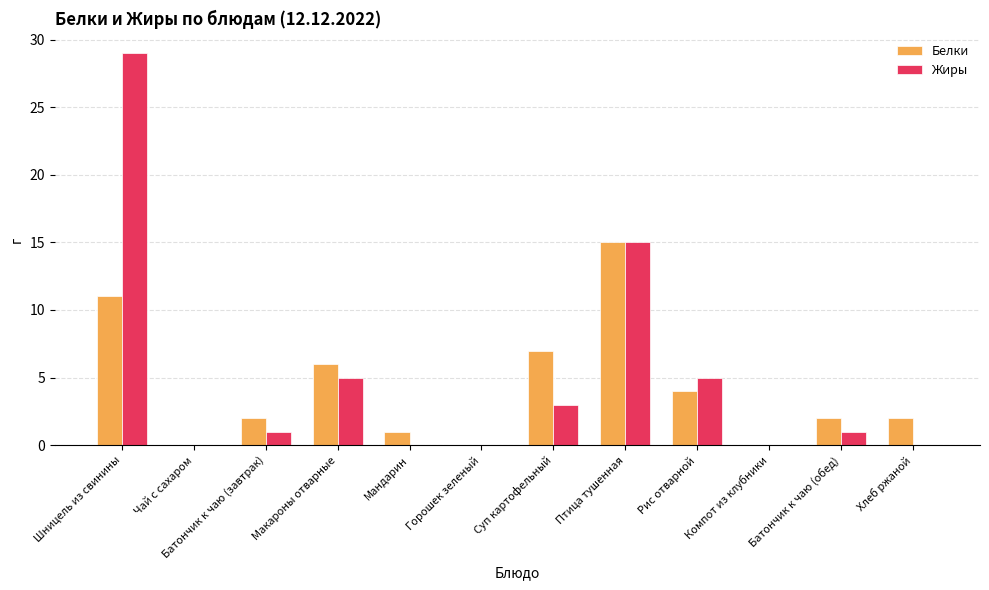

How many series are shown in this chart?

2